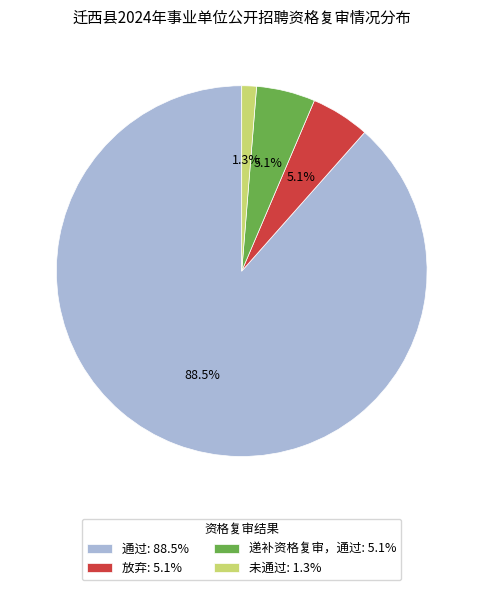

Combined, do 通过: 88.5% and 未通过: 1.3% account for over 50%?

Yes